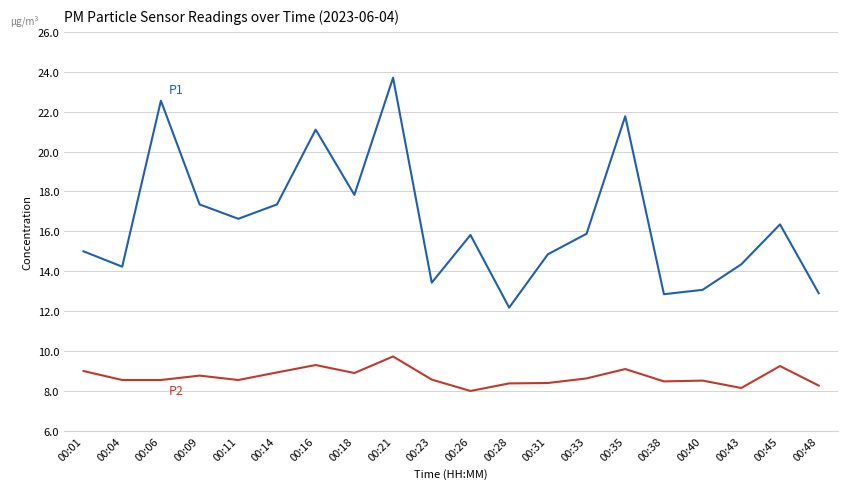

What is the total value across all series at 00:35?

30.9